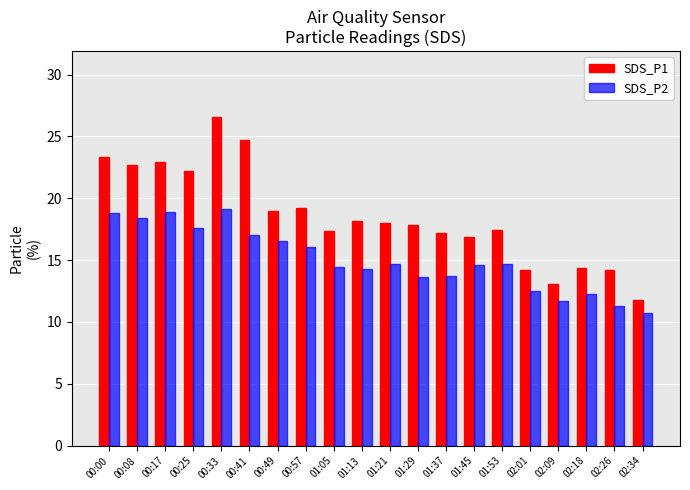

What are all the series names shown in the legend?

SDS_P1, SDS_P2